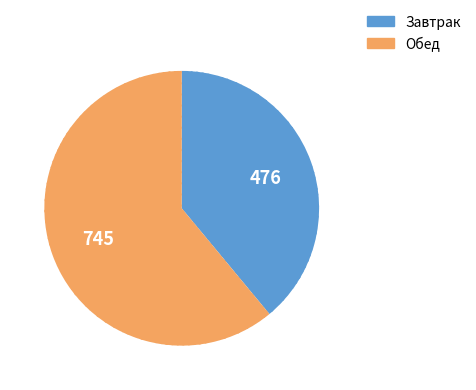

Which category has the smallest portion of the pie?

Завтрак